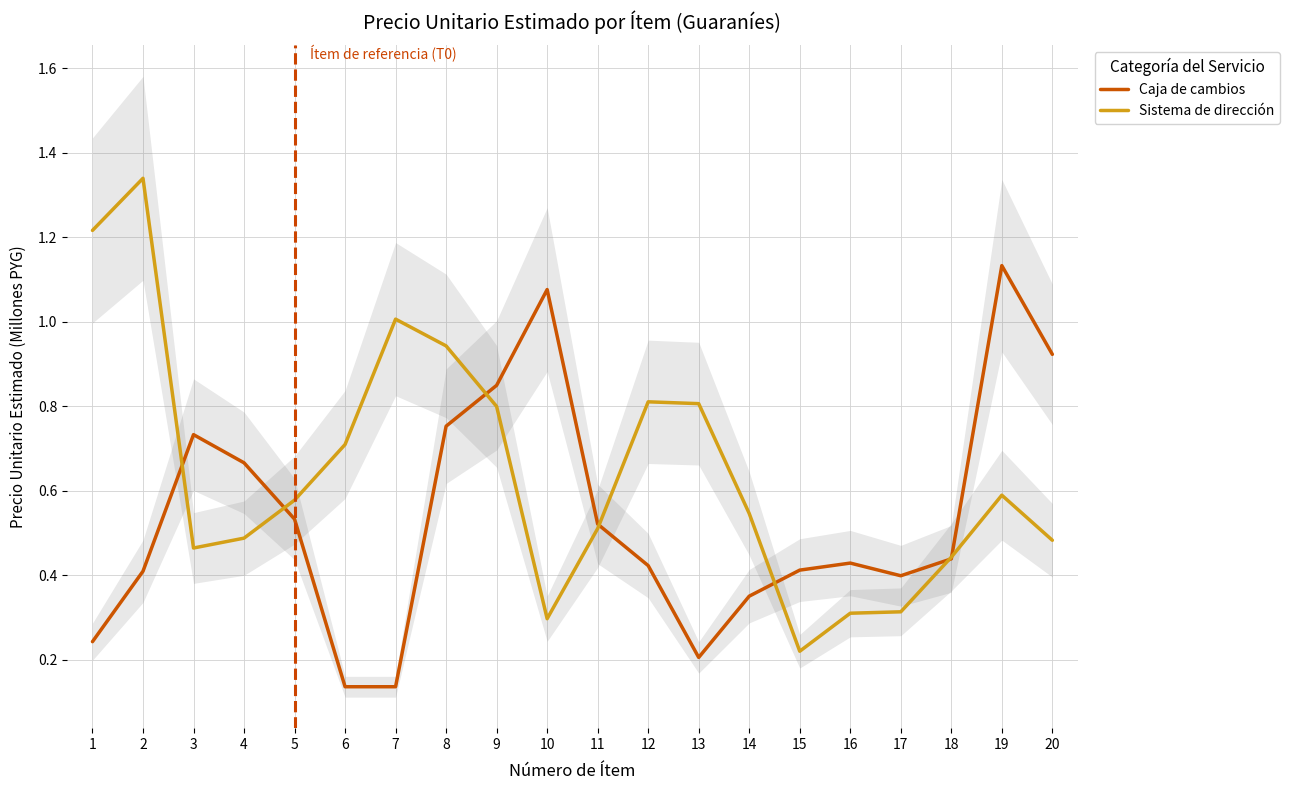

What is the value of the Sistema de dirección point at the 9th from the left?

0.8